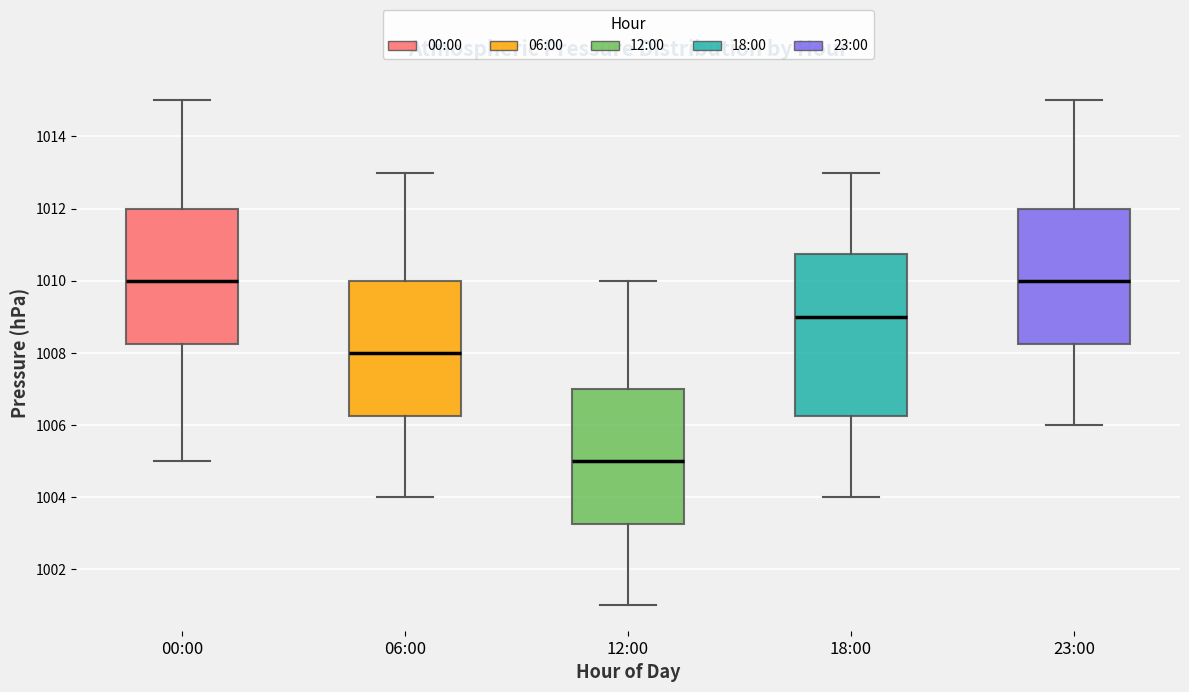

Reading left to right, read every box against the y-axis: the position of its median line, the range the box covers, and the ends of its whiskers. The values are not printed on the chart, so give them approximately, as read against the axis.

00:00: median 1010.0, box 1008.2 to 1012.0, whiskers 1005.0 to 1015.0
06:00: median 1008.0, box 1006.2 to 1010.0, whiskers 1004.0 to 1013.0
12:00: median 1005.0, box 1003.2 to 1007.0, whiskers 1001.0 to 1010.0
18:00: median 1009.0, box 1006.2 to 1010.8, whiskers 1004.0 to 1013.0
23:00: median 1010.0, box 1008.2 to 1012.0, whiskers 1006.0 to 1015.0